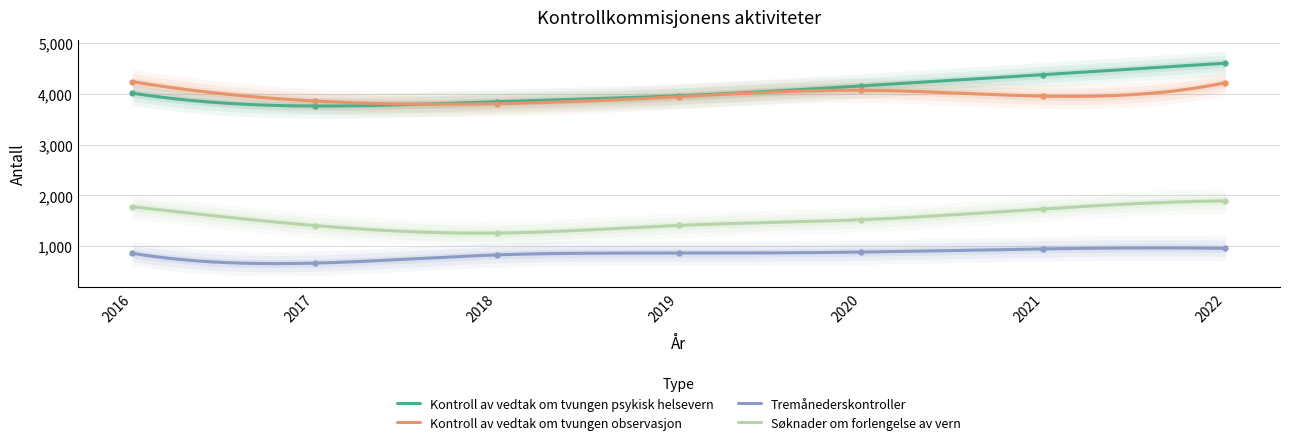

What is the difference between the maximum and second lowest values in the Søknader om forlengelse av vern series?

633.7